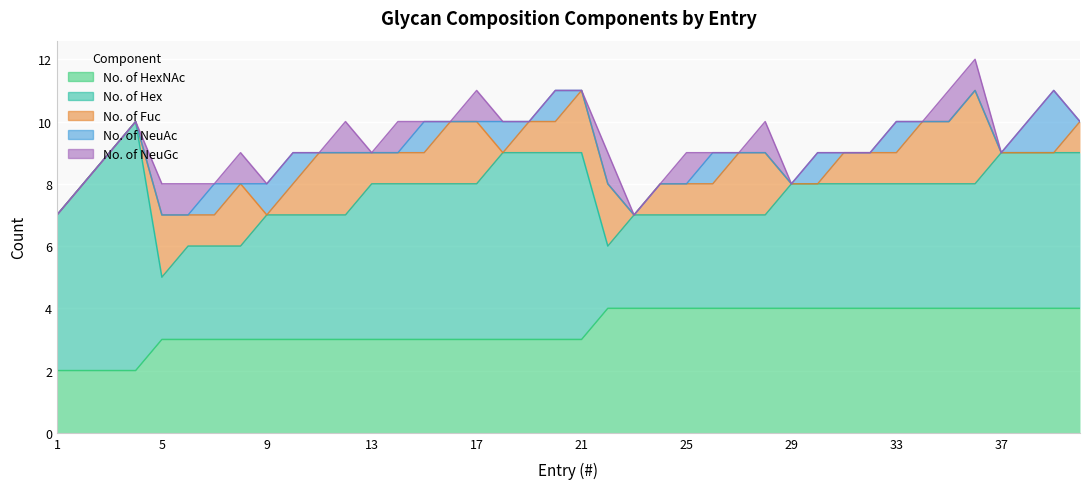

List the series in order of their peak value, highest first.

No. of Hex, No. of HexNAc, No. of Fuc, No. of NeuAc, No. of NeuGc